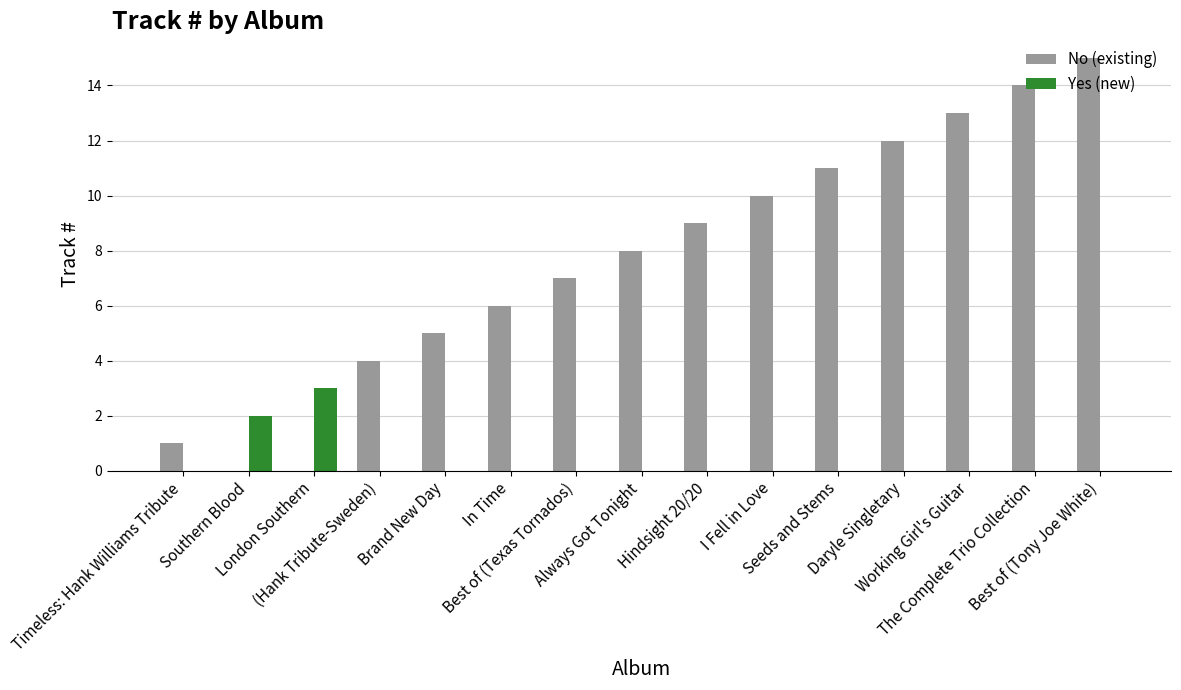

What is the spread (max minus min) of values at Best of (Texas Tornados)?

7